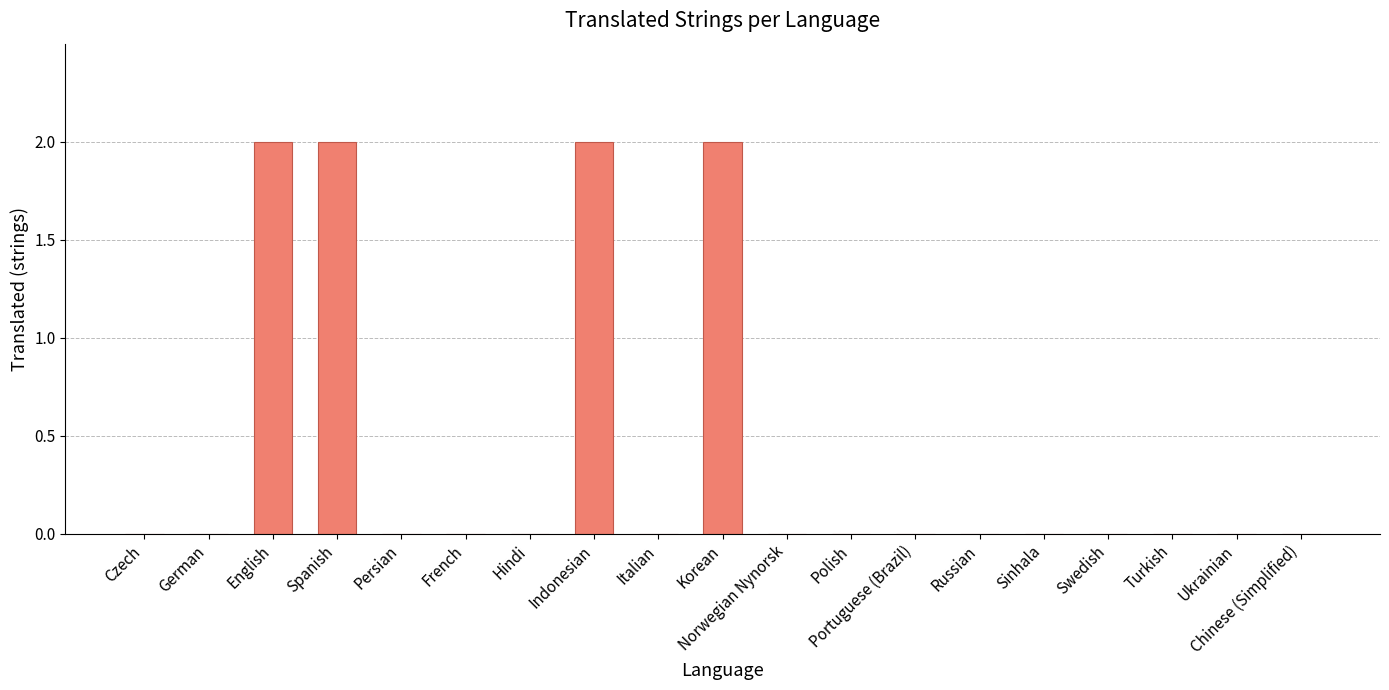

The chart shows a value of -1 at Ukrainian. True or false?

False